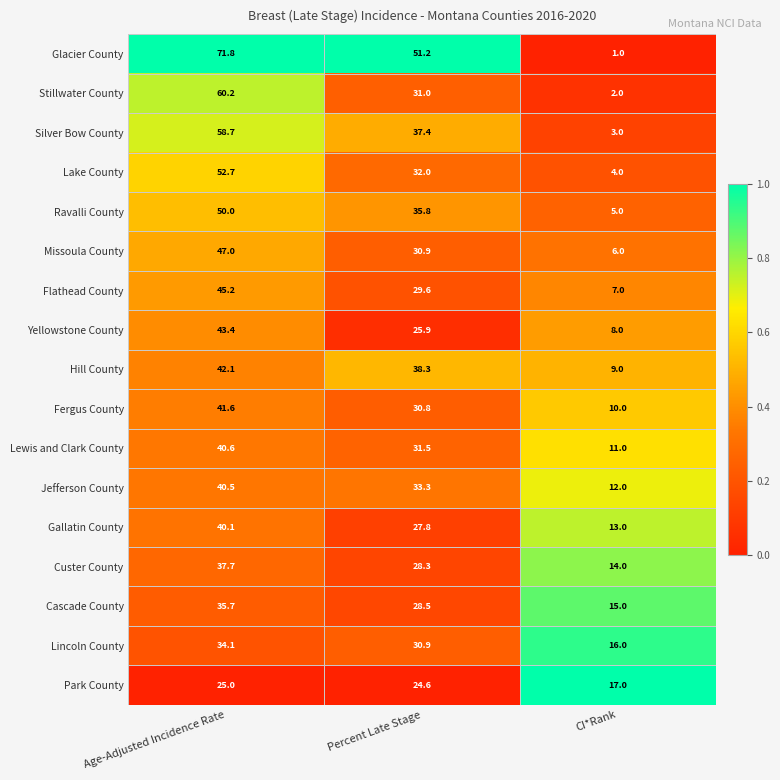

What is the average value of the Custer County series?

26.7